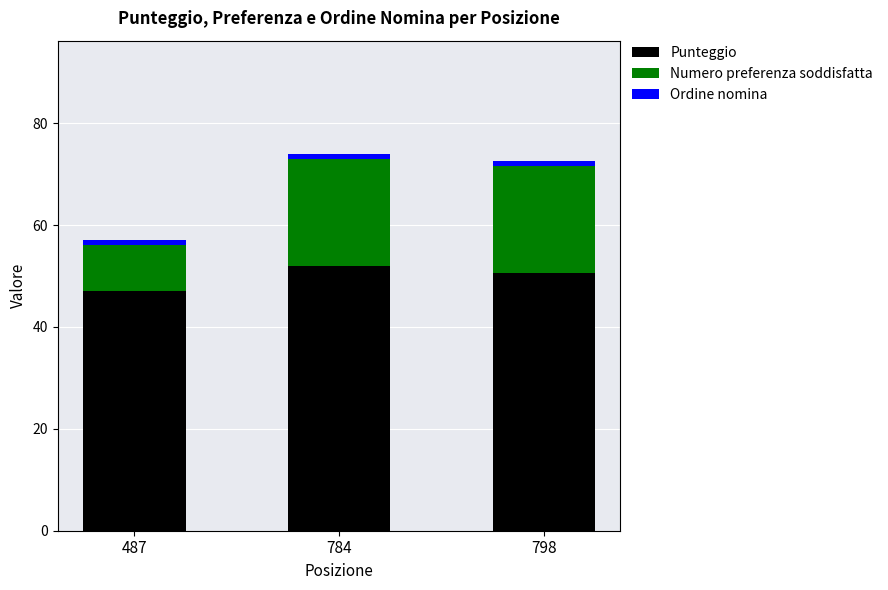

What is the sum of all Punteggio values?

149.5